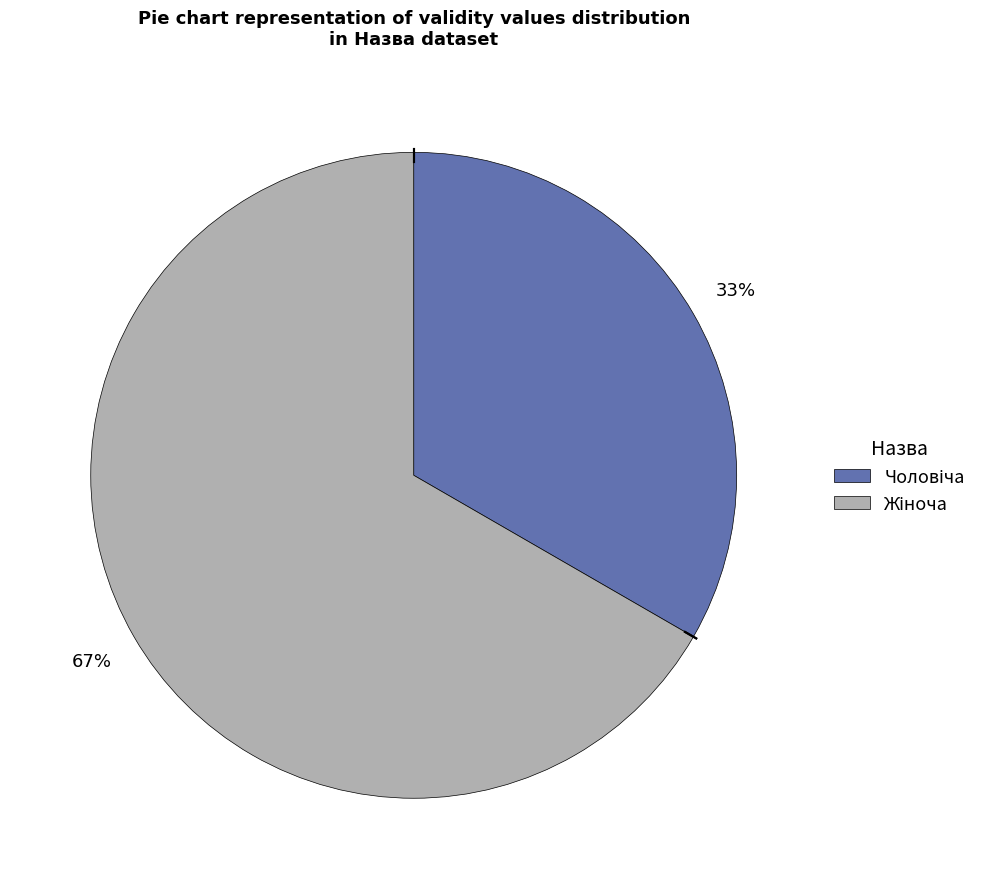

How many segments does this pie chart have?

2